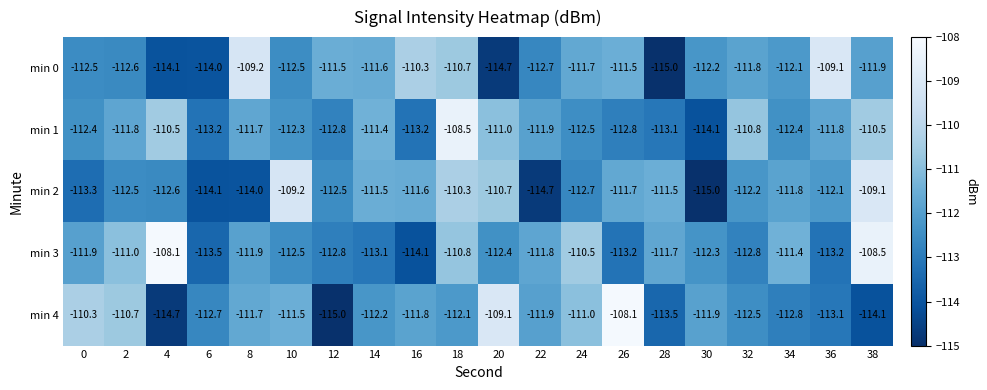

What is the approximate value of min 1 at 20?

-111.0